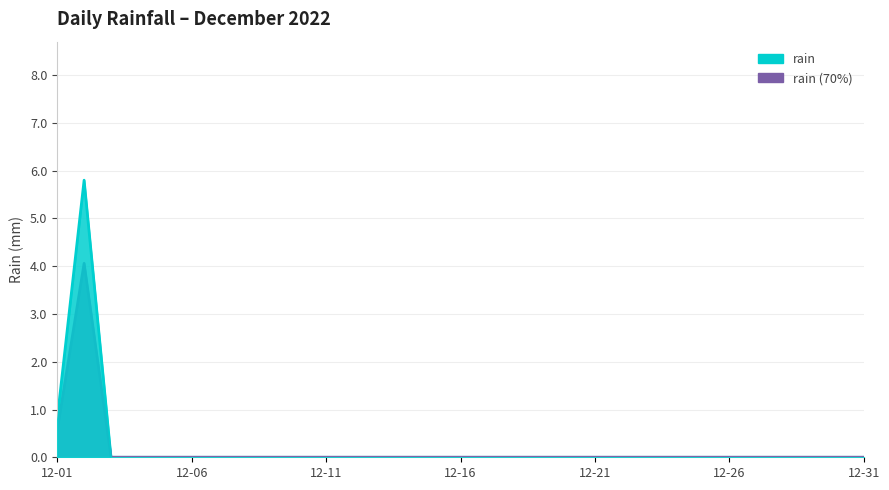

What is the maximum value shown in the chart?

5.8